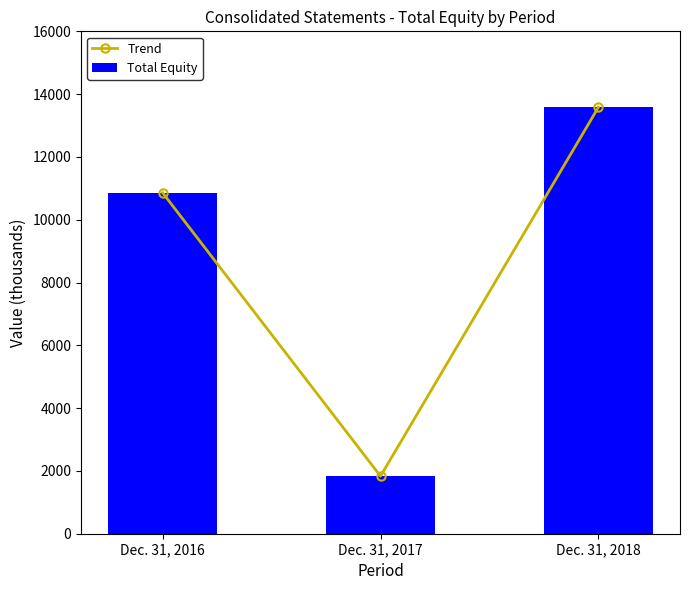

Read the Trend value at Dec. 31, 2018, to the nearest 100.

13600